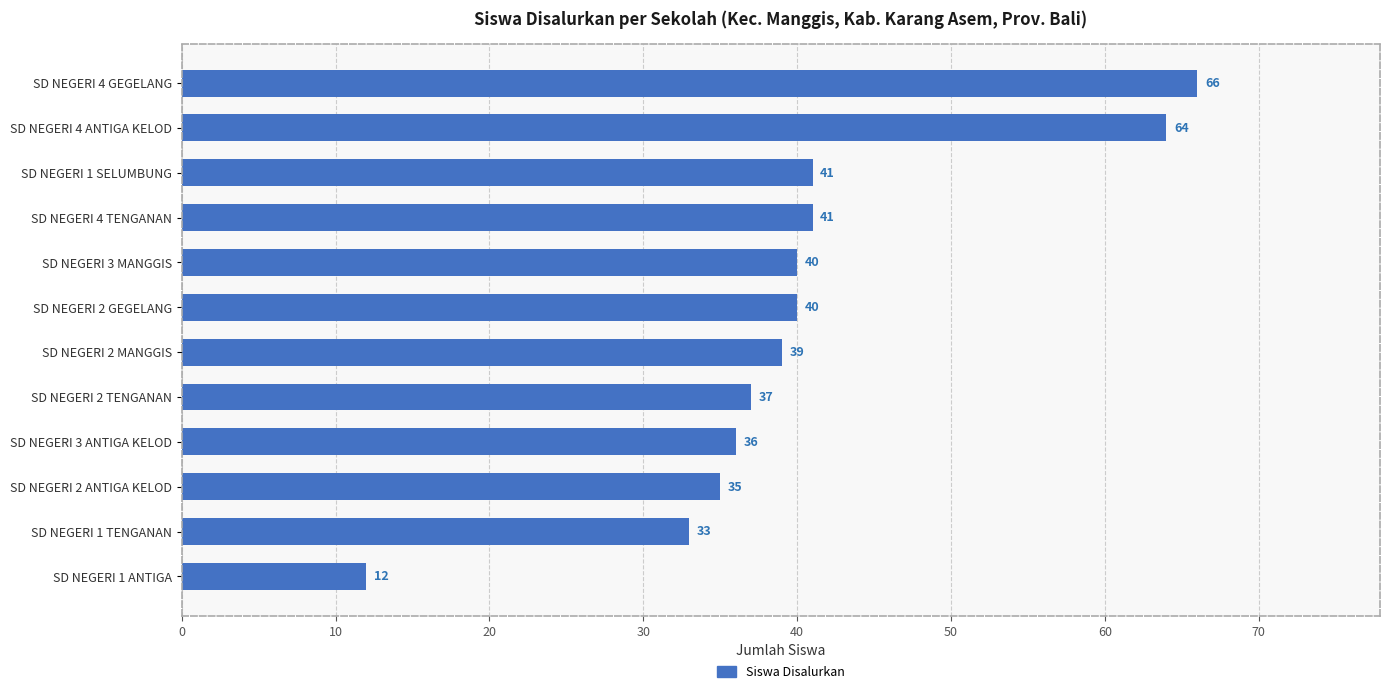

The value at SD NEGERI 2 ANTIGA KELOD is 35. True or false?

True